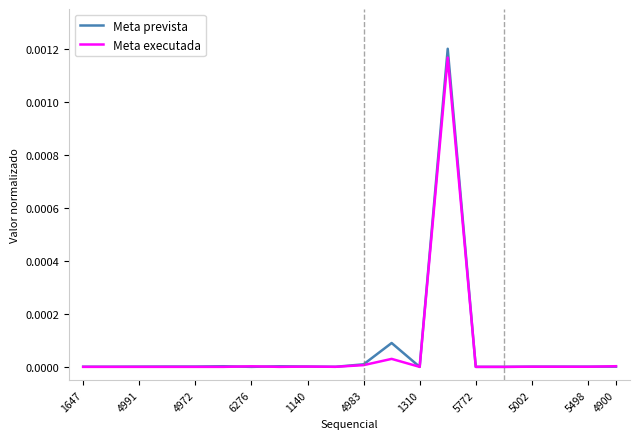

True or false: Meta executada has a value of 0.0 at 4900.

True